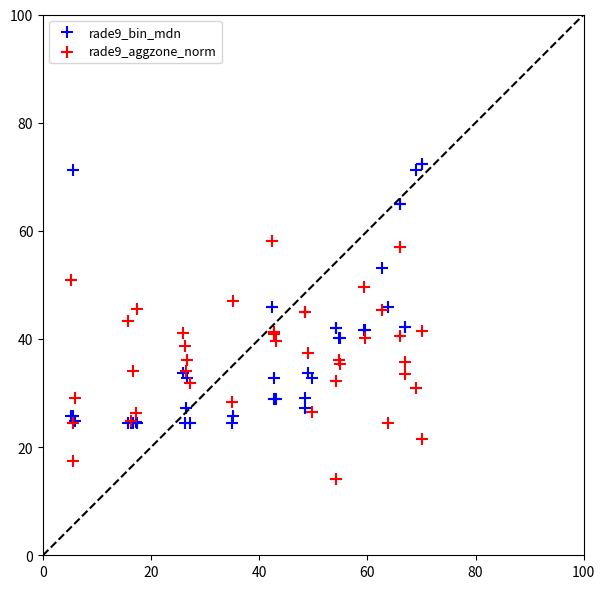

What is the X range (max minus min) for the scatter plot?

64.8